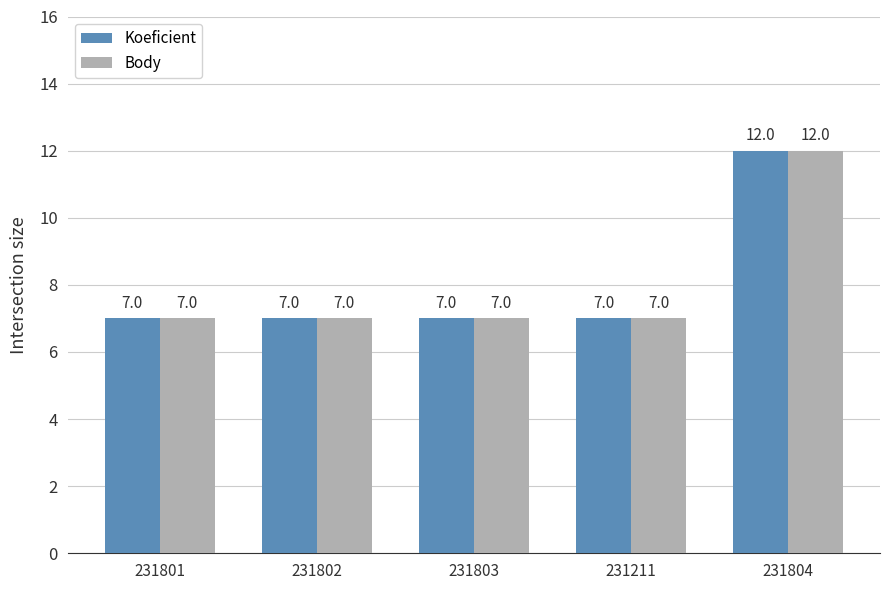

At how many categories does at least one series exceed 11?

1